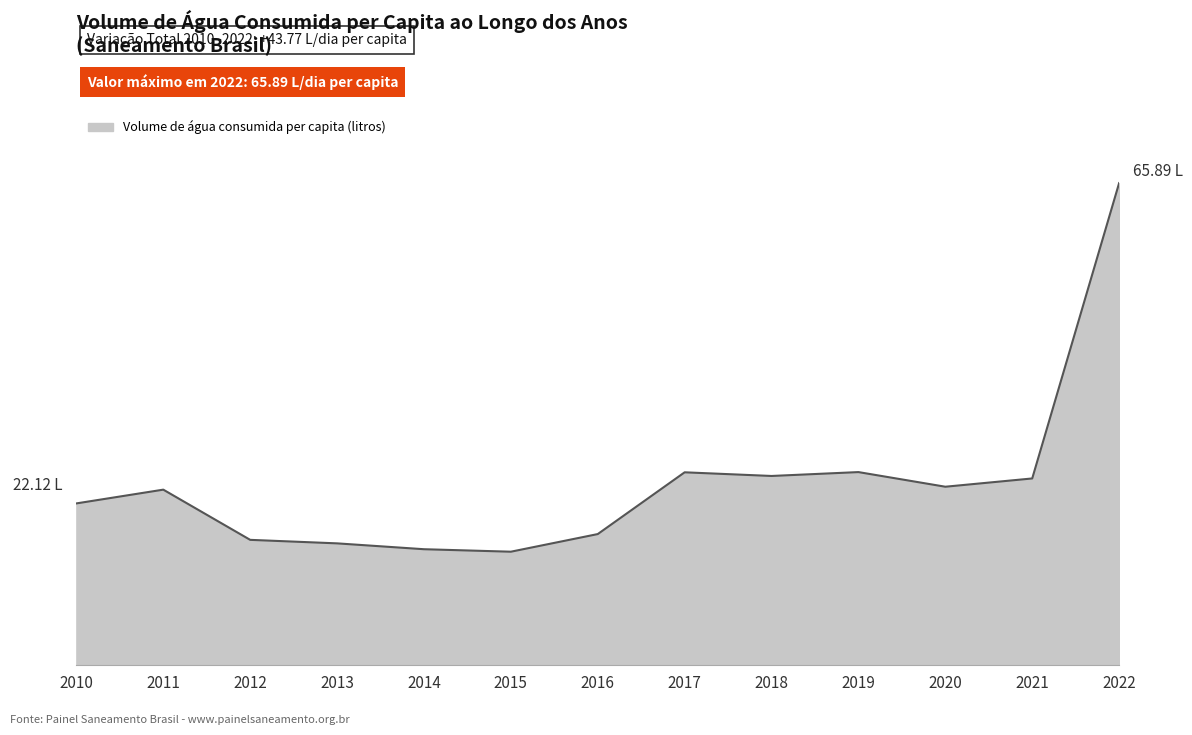

The chart shows a value of 37.2 at 2010. True or false?

False